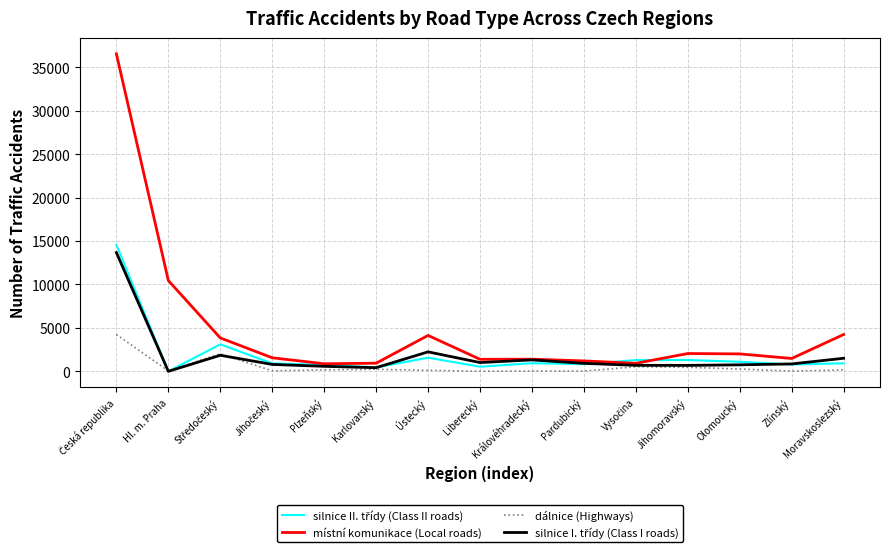

Does the chart have visible grid lines?

Yes